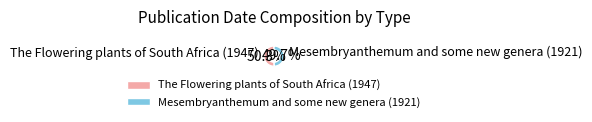

How many segments does this pie chart have?

2